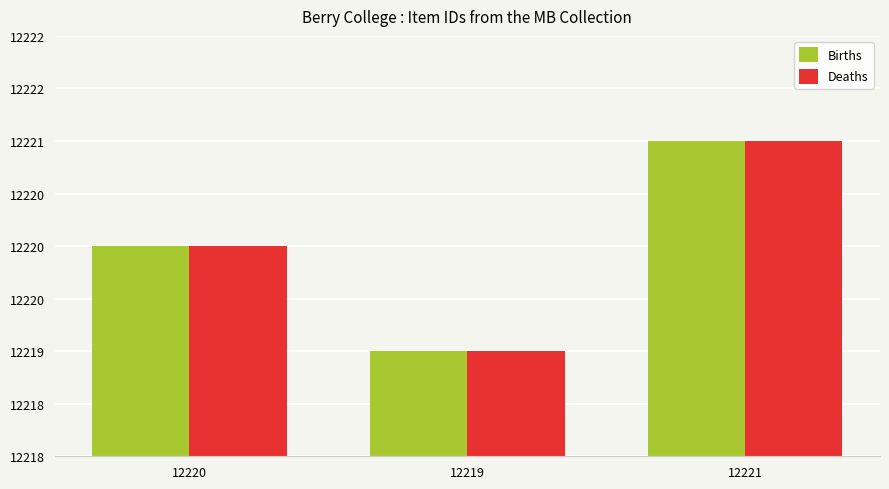

Which category has the highest value in the Deaths series?

12221